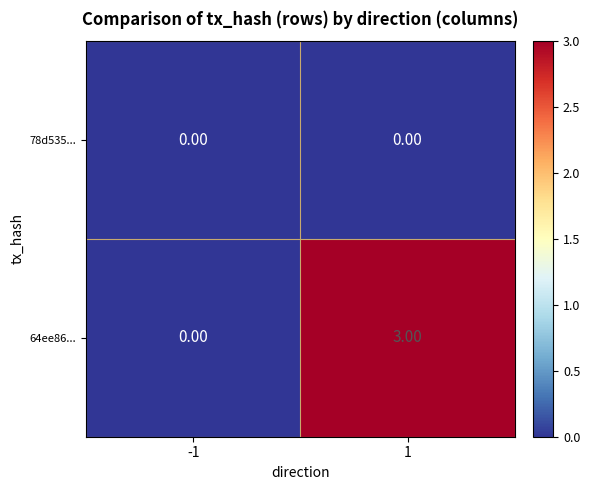

What is the difference between the maximum and minimum values in the 64ee86... series?

3